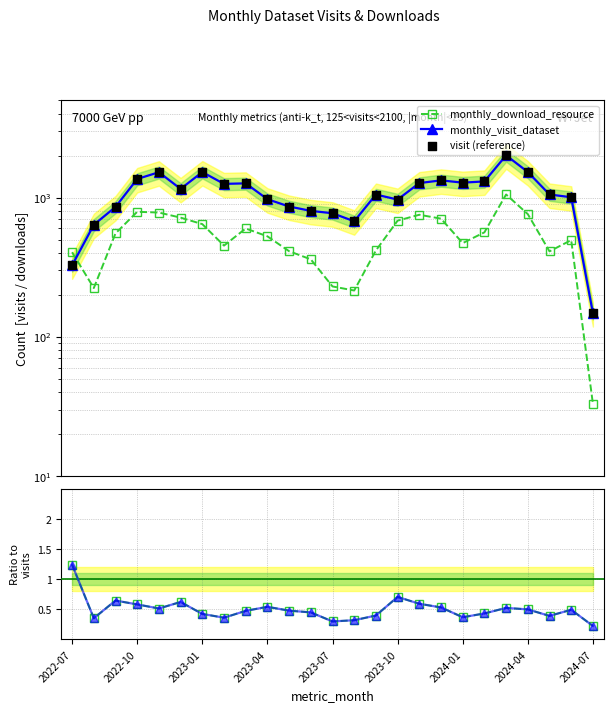

Is the value of download / visit at 22 greater than the value of visit (reference) at 19?

No